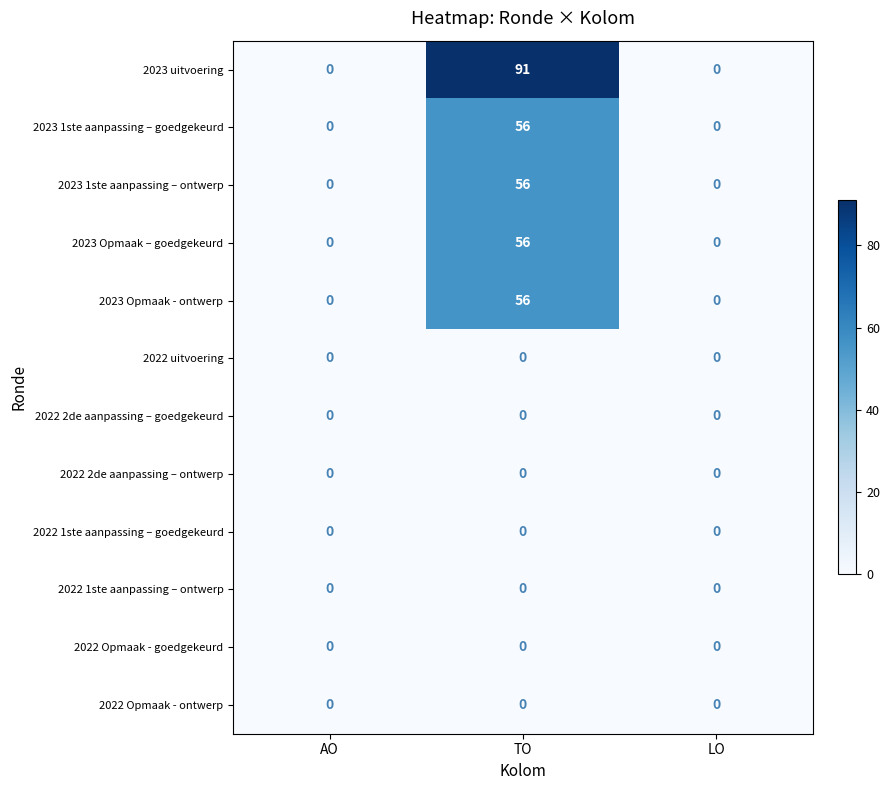

Count the 2023 uitvoering values in the range 0 to 91.

3